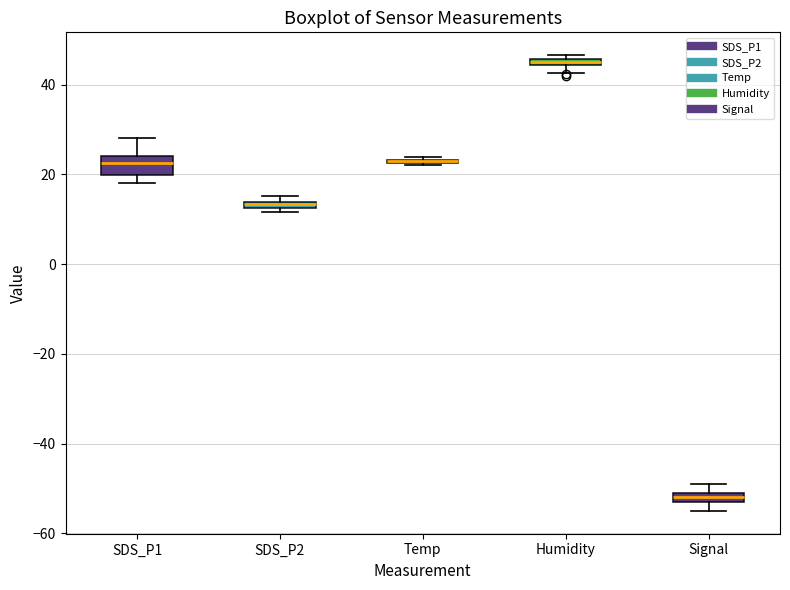

Where is the lower edge of the box for Signal on the y-axis? The values are not printed on the chart, so give them approximately, as read against the axis.

-52